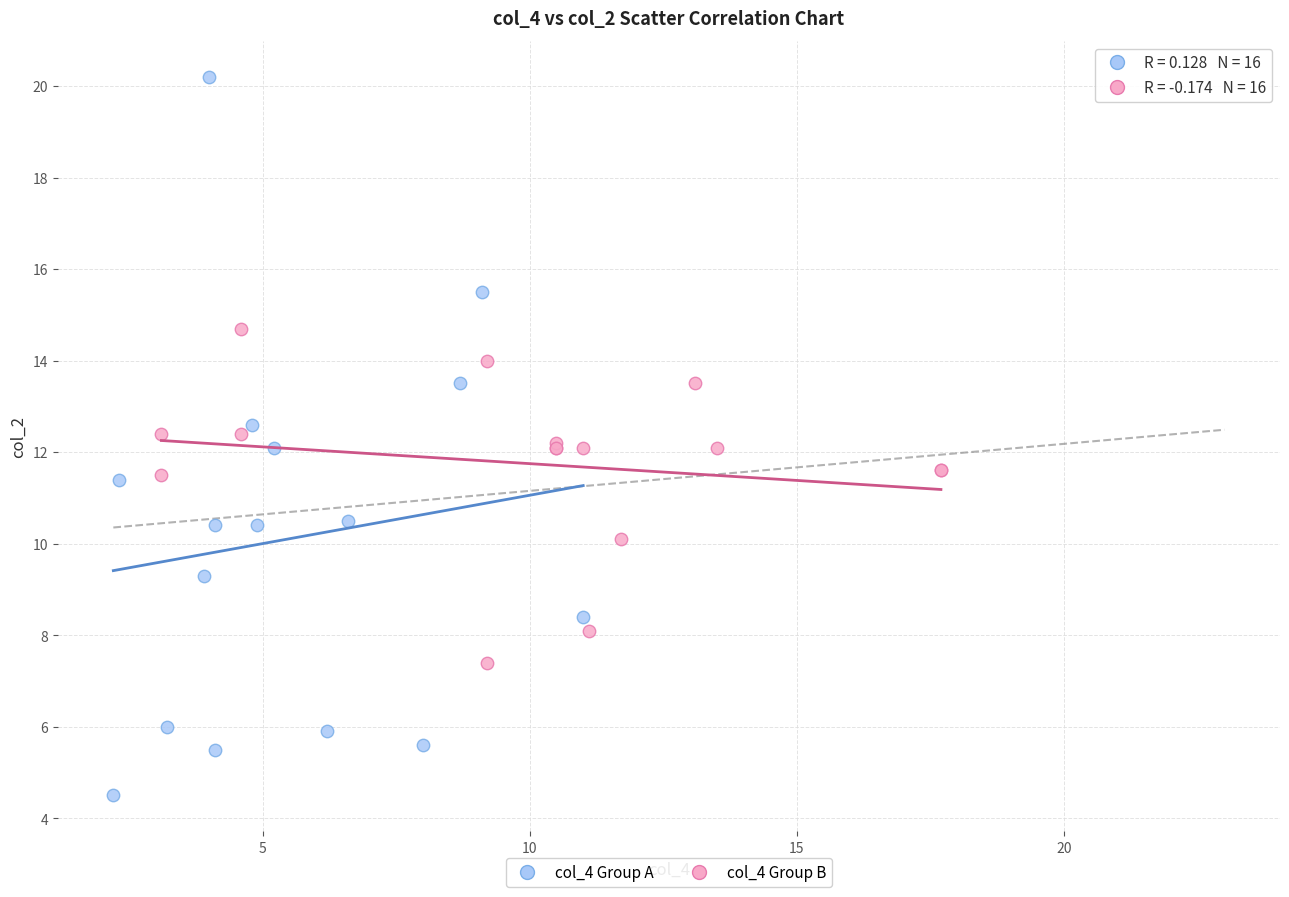

Which series reaches the minimum Y coordinate?

col_4 Group A